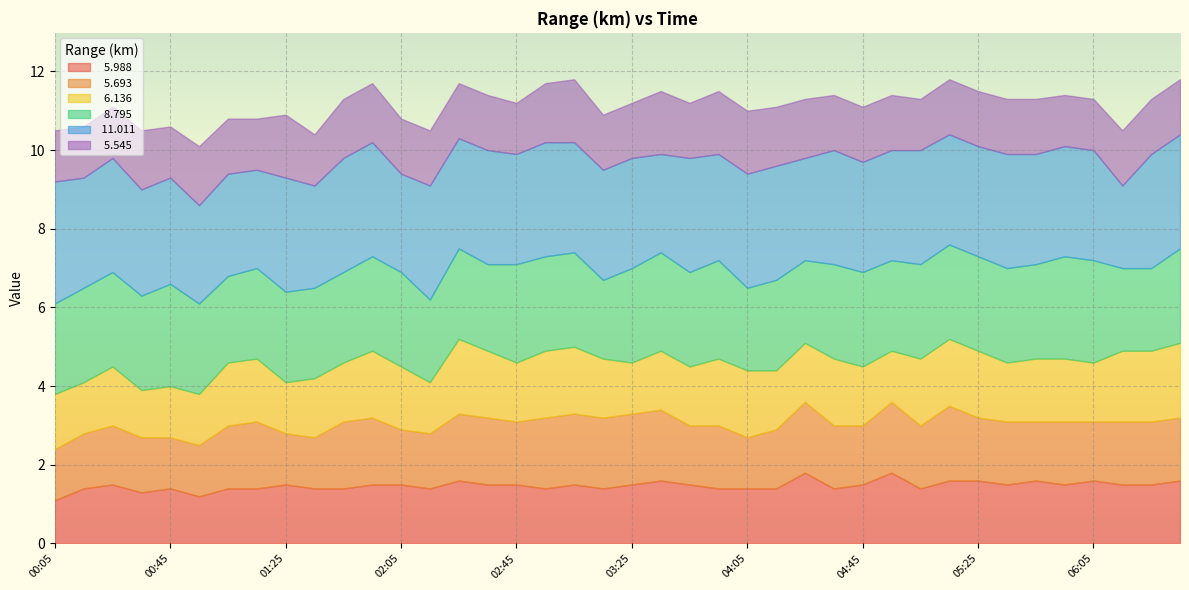

Reading left to right, list all the values displayed in this chart.

  5.988: 00:05=1.1	00:15=1.4	00:25=1.5	00:35=1.3	00:45=1.4	00:55=1.2	01:05=1.4	01:15=1.4	01:25=1.5	01:35=1.4	01:45=1.4	01:55=1.5	02:05=1.5	02:15=1.4	02:25=1.6	02:35=1.5	02:45=1.5	02:55=1.4	03:05=1.5	03:15=1.4	03:25=1.5	03:35=1.6	03:45=1.5	03:55=1.4	04:05=1.4	04:15=1.4	04:25=1.8	04:35=1.4	04:45=1.5	04:55=1.8	05:05=1.4	05:15=1.6	05:25=1.6	05:35=1.5	05:45=1.6	05:55=1.5	06:05=1.6	06:15=1.5	06:25=1.5	06:35=1.6
  5.693: 00:05=1.3	00:15=1.4	00:25=1.5	00:35=1.4	00:45=1.3	00:55=1.3	01:05=1.6	01:15=1.7	01:25=1.3	01:35=1.3	01:45=1.7	01:55=1.7	02:05=1.4	02:15=1.4	02:25=1.7	02:35=1.7	02:45=1.6	02:55=1.8	03:05=1.8	03:15=1.8	03:25=1.8	03:35=1.8	03:45=1.5	03:55=1.6	04:05=1.3	04:15=1.5	04:25=1.8	04:35=1.6	04:45=1.5	04:55=1.8	05:05=1.6	05:15=1.9	05:25=1.6	05:35=1.6	05:45=1.5	05:55=1.6	06:05=1.5	06:15=1.6	06:25=1.6	06:35=1.6
  6.136: 00:05=1.4	00:15=1.3	00:25=1.5	00:35=1.2	00:45=1.3	00:55=1.3	01:05=1.6	01:15=1.6	01:25=1.3	01:35=1.5	01:45=1.5	01:55=1.7	02:05=1.6	02:15=1.3	02:25=1.9	02:35=1.7	02:45=1.5	02:55=1.7	03:05=1.7	03:15=1.5	03:25=1.3	03:35=1.5	03:45=1.5	03:55=1.7	04:05=1.7	04:15=1.5	04:25=1.5	04:35=1.7	04:45=1.5	04:55=1.3	05:05=1.7	05:15=1.7	05:25=1.7	05:35=1.5	05:45=1.6	05:55=1.6	06:05=1.5	06:15=1.8	06:25=1.8	06:35=1.9
  8.795: 00:05=2.3	00:15=2.4	00:25=2.4	00:35=2.4	00:45=2.6	00:55=2.3	01:05=2.2	01:15=2.3	01:25=2.3	01:35=2.3	01:45=2.3	01:55=2.4	02:05=2.4	02:15=2.1	02:25=2.3	02:35=2.2	02:45=2.5	02:55=2.4	03:05=2.4	03:15=2.0	03:25=2.4	03:35=2.5	03:45=2.4	03:55=2.5	04:05=2.1	04:15=2.3	04:25=2.1	04:35=2.4	04:45=2.4	04:55=2.3	05:05=2.4	05:15=2.4	05:25=2.4	05:35=2.4	05:45=2.4	05:55=2.6	06:05=2.6	06:15=2.1	06:25=2.1	06:35=2.4
 11.011: 00:05=3.1	00:15=2.8	00:25=2.9	00:35=2.7	00:45=2.7	00:55=2.5	01:05=2.6	01:15=2.5	01:25=2.9	01:35=2.6	01:45=2.9	01:55=2.9	02:05=2.5	02:15=2.9	02:25=2.8	02:35=2.9	02:45=2.8	02:55=2.9	03:05=2.8	03:15=2.8	03:25=2.8	03:35=2.5	03:45=2.9	03:55=2.7	04:05=2.9	04:15=2.9	04:25=2.6	04:35=2.9	04:45=2.8	04:55=2.8	05:05=2.9	05:15=2.8	05:25=2.8	05:35=2.9	05:45=2.8	05:55=2.8	06:05=2.8	06:15=2.1	06:25=2.9	06:35=2.9
  5.545: 00:05=1.3	00:15=1.3	00:25=1.3	00:35=1.5	00:45=1.3	00:55=1.5	01:05=1.4	01:15=1.3	01:25=1.6	01:35=1.3	01:45=1.5	01:55=1.5	02:05=1.4	02:15=1.4	02:25=1.4	02:35=1.4	02:45=1.3	02:55=1.5	03:05=1.6	03:15=1.4	03:25=1.4	03:35=1.6	03:45=1.4	03:55=1.6	04:05=1.6	04:15=1.5	04:25=1.5	04:35=1.4	04:45=1.4	04:55=1.4	05:05=1.3	05:15=1.4	05:25=1.4	05:35=1.4	05:45=1.4	05:55=1.3	06:05=1.3	06:15=1.4	06:25=1.4	06:35=1.4